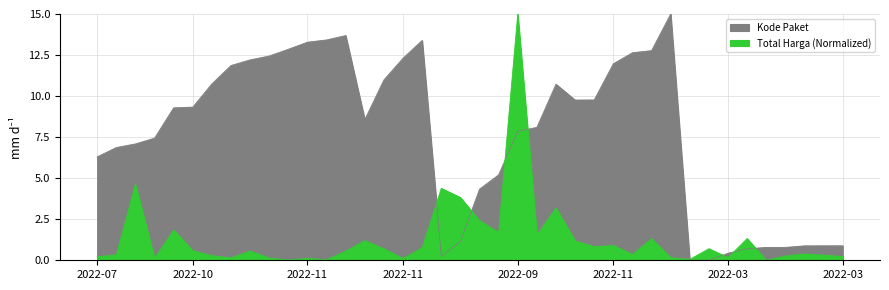

How many distinct data groups are displayed?

2